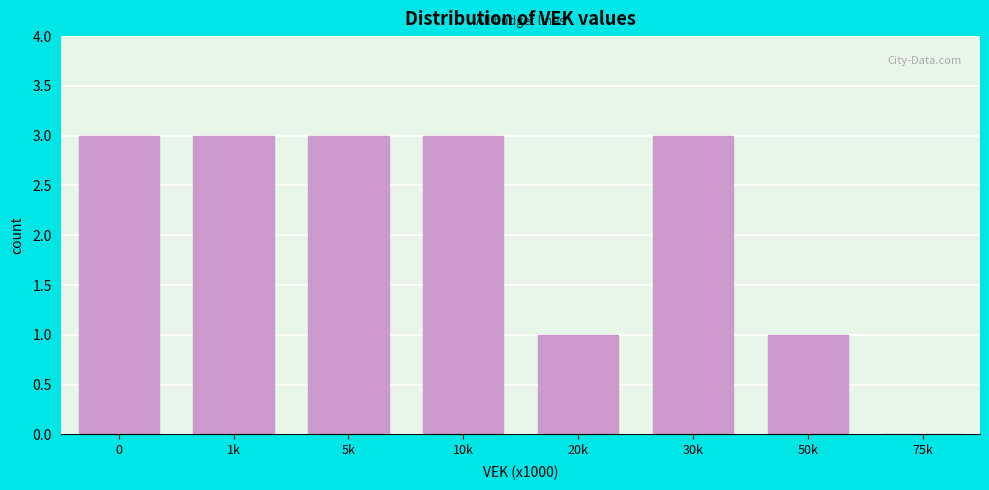

Reading left to right, list all the values displayed in this chart.

0=3	1k=3	5k=3	10k=3	20k=1	30k=3	50k=1	75k=0